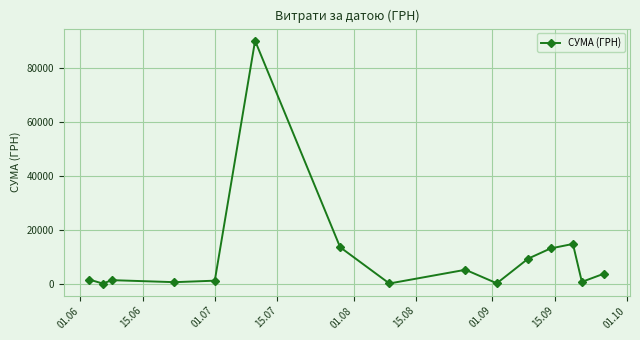

What is the difference between the maximum and second lowest values?

89865.0